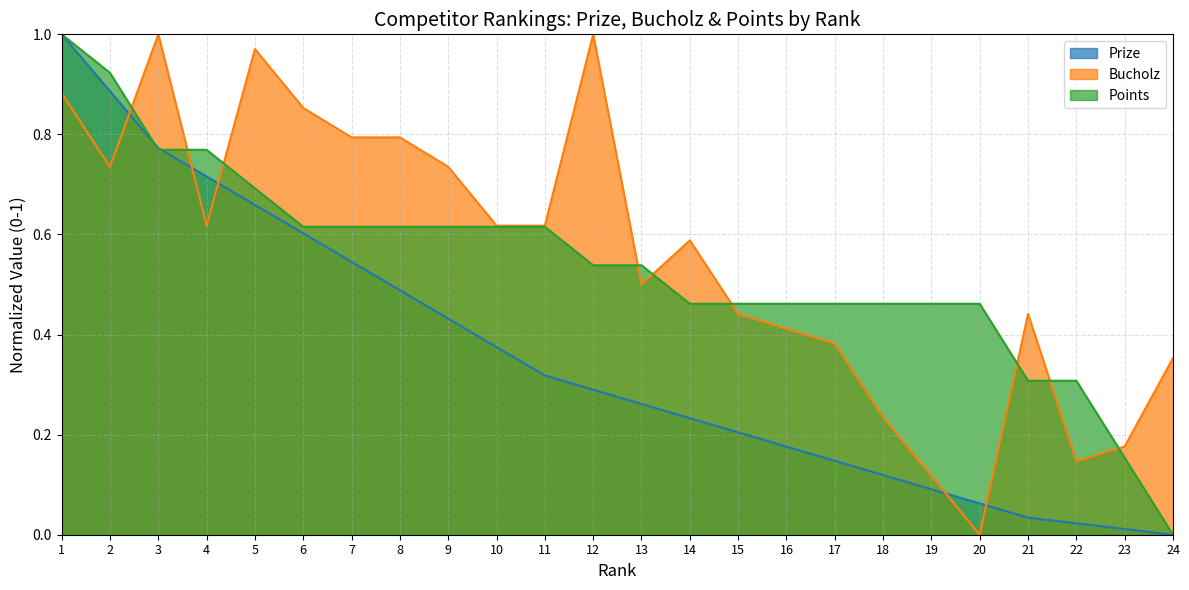

Is the value of Bucholz at 8 greater than the value of Prize at 2?

No